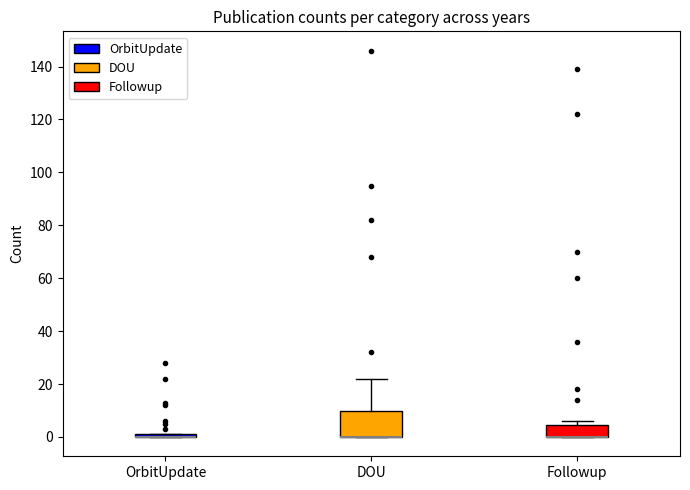

Comparing the boxes themselves (not the whiskers), which one is the tallest?

DOU